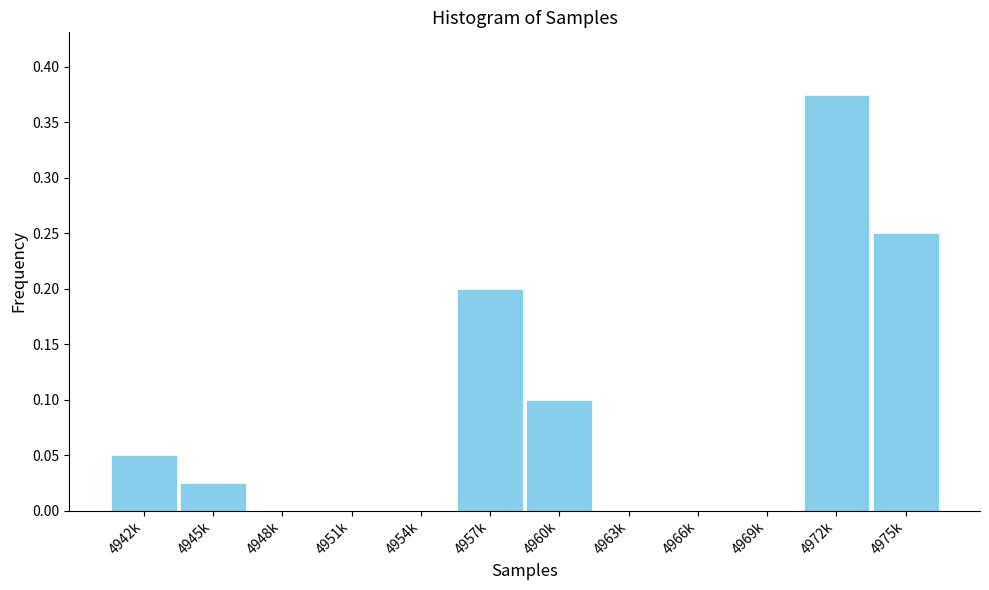

What is the change in value from 4948k to 4972k?

+0.4